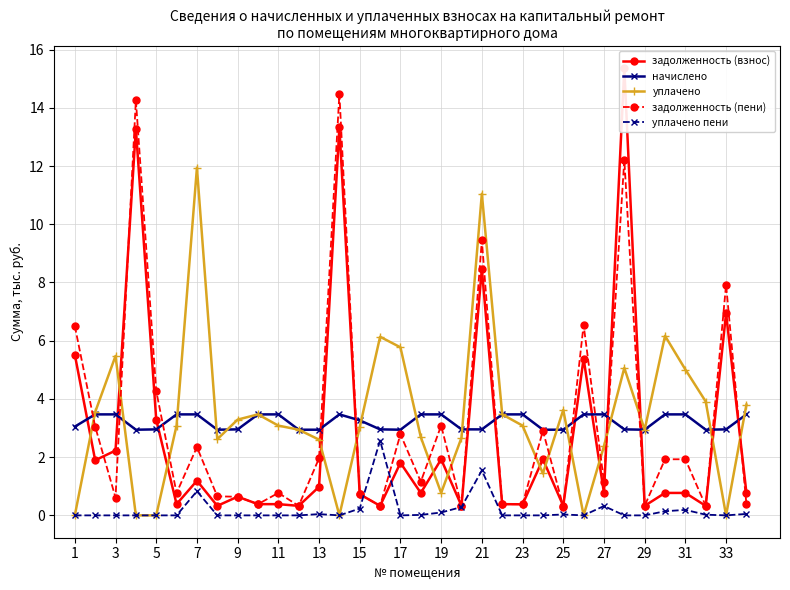

Which series has the widest spread of values?

задолженность (взнос)